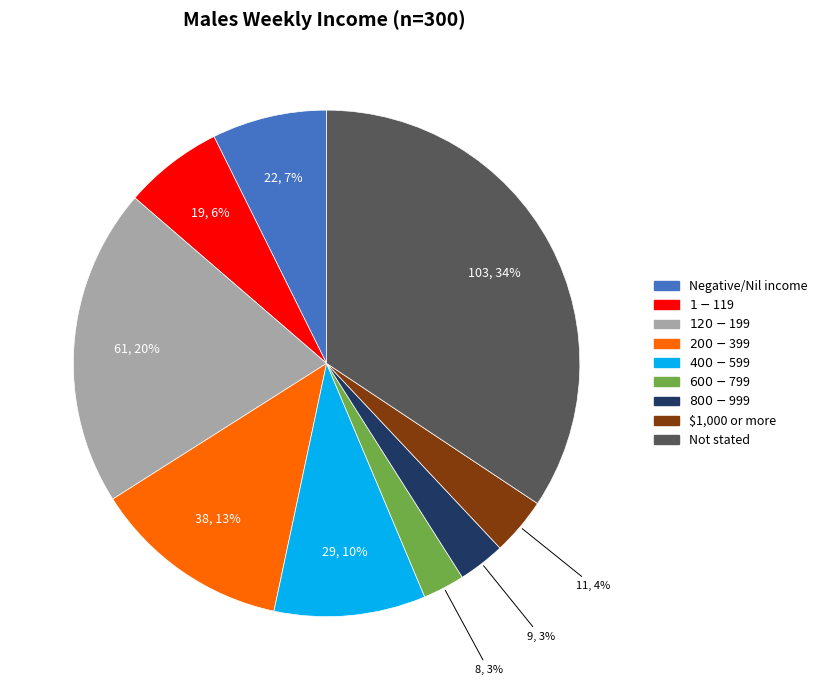

Count the number of slices in the pie.

9